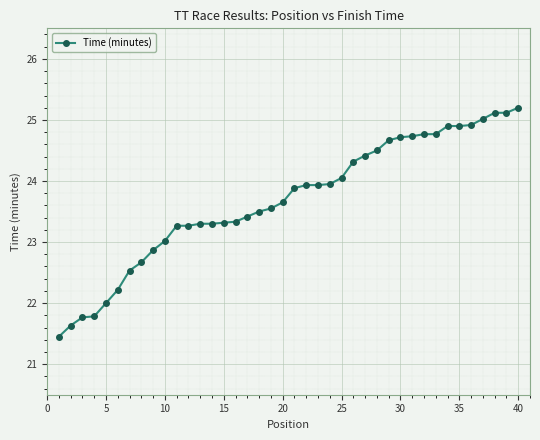

What is the value of the 39th point from the left?

25.1